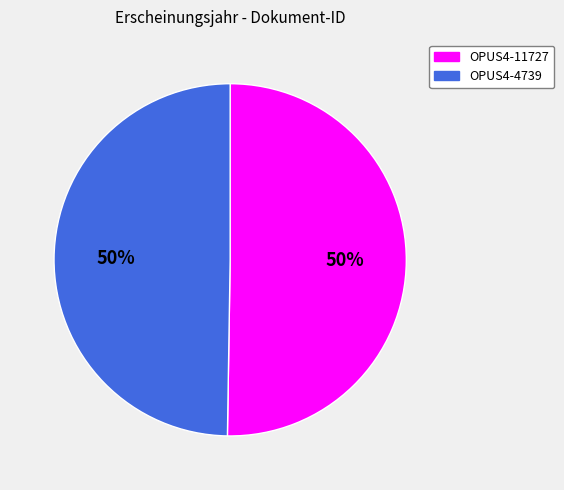

What is the ratio of the value at OPUS4-4739 to the value at OPUS4-11727?

1.0